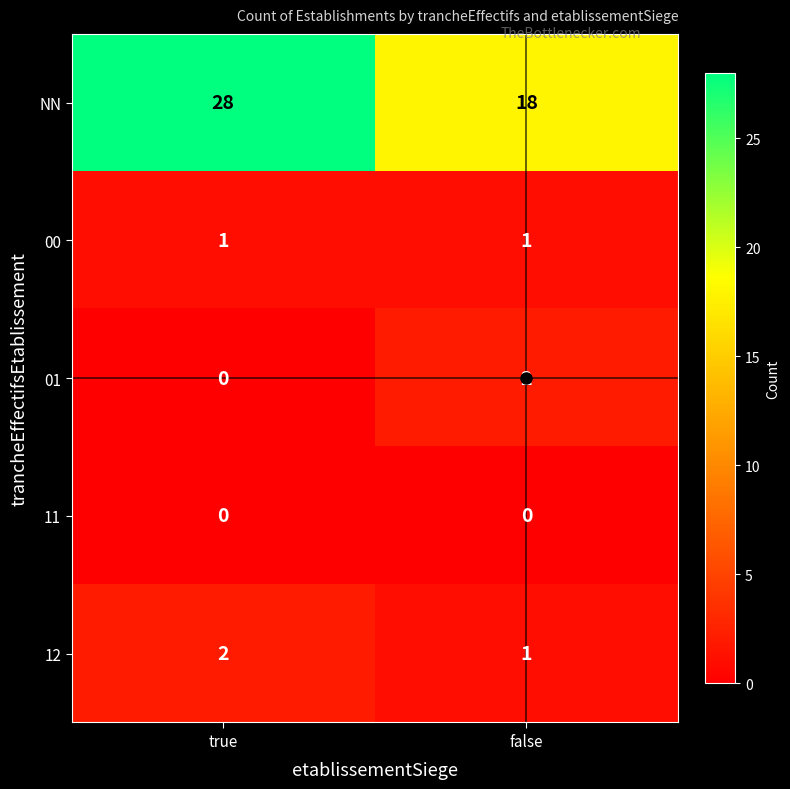

What is the sum of the NN values at true and false?

46